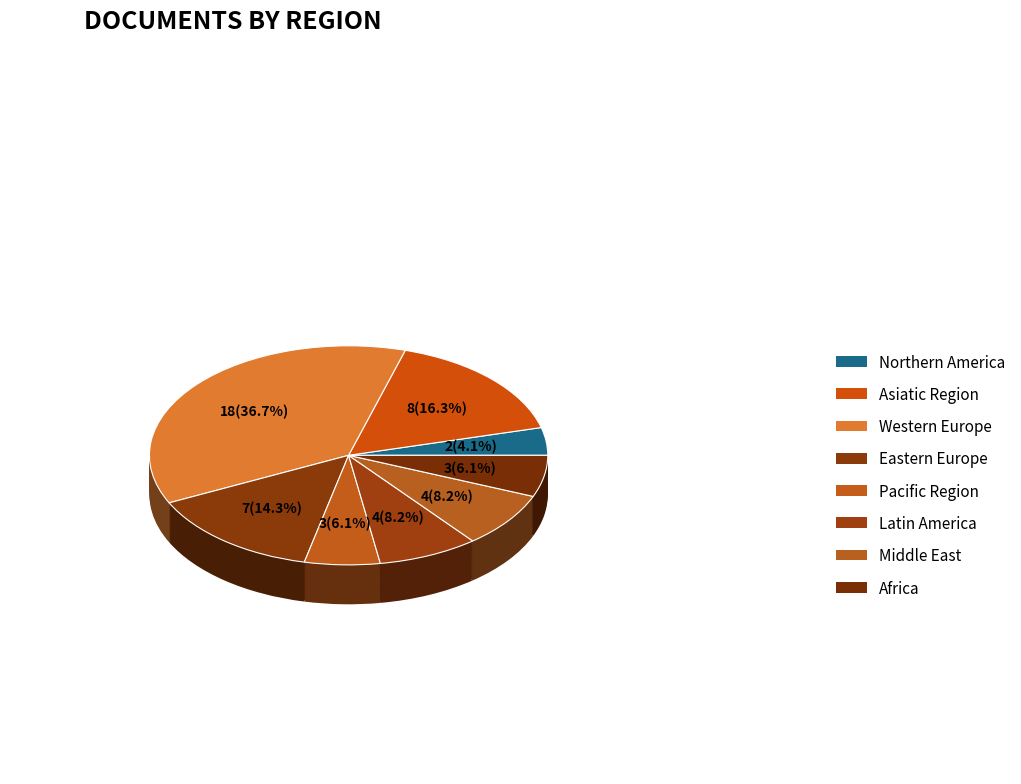

To the nearest percent, what is the average slice percentage?

12%